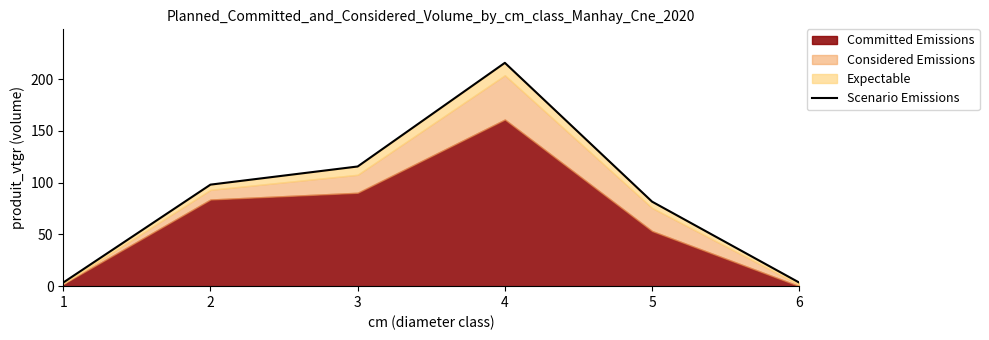

What is the difference between the maximum and minimum values?

212.3